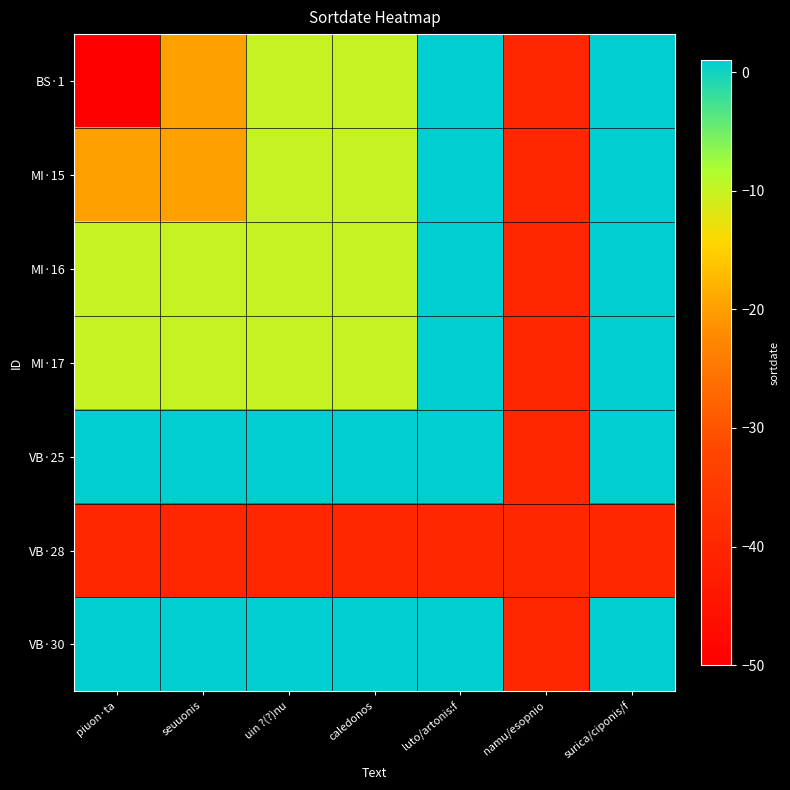

At which category is the sum across all series the highest?

luto/artonis:f